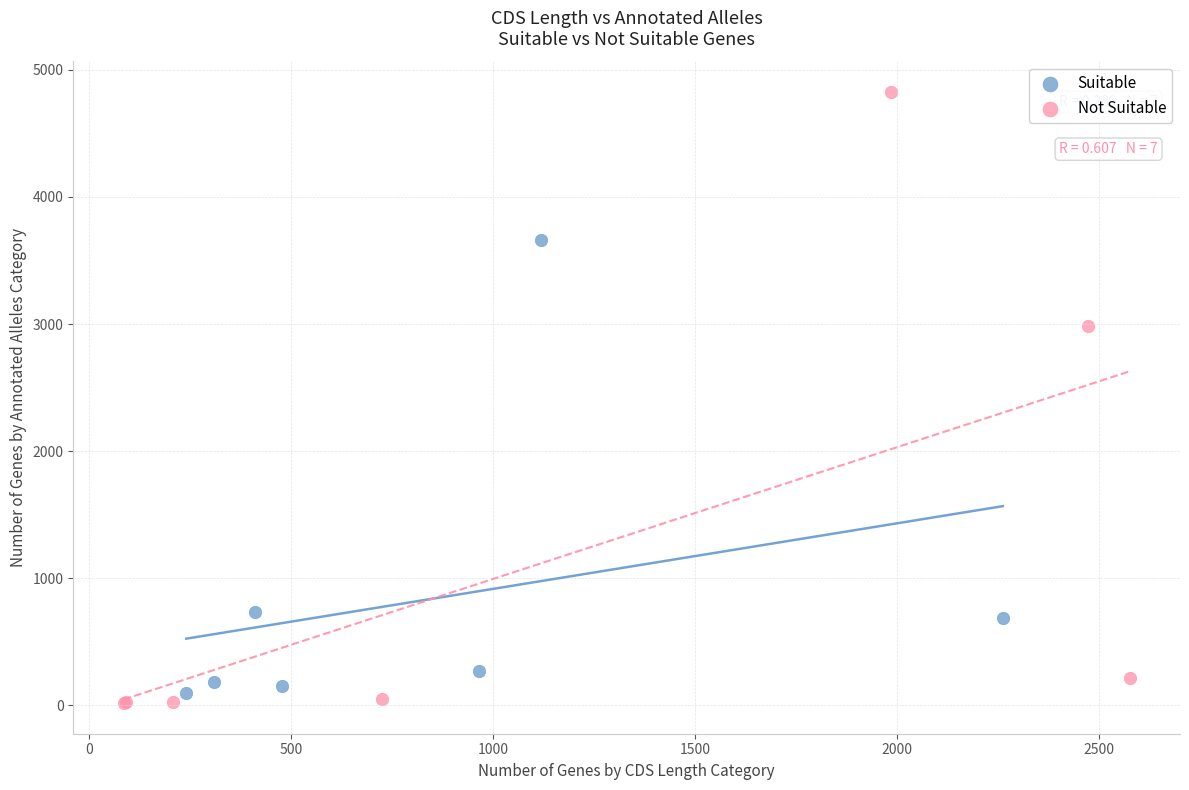

Which series reaches the maximum Y coordinate?

Not Suitable